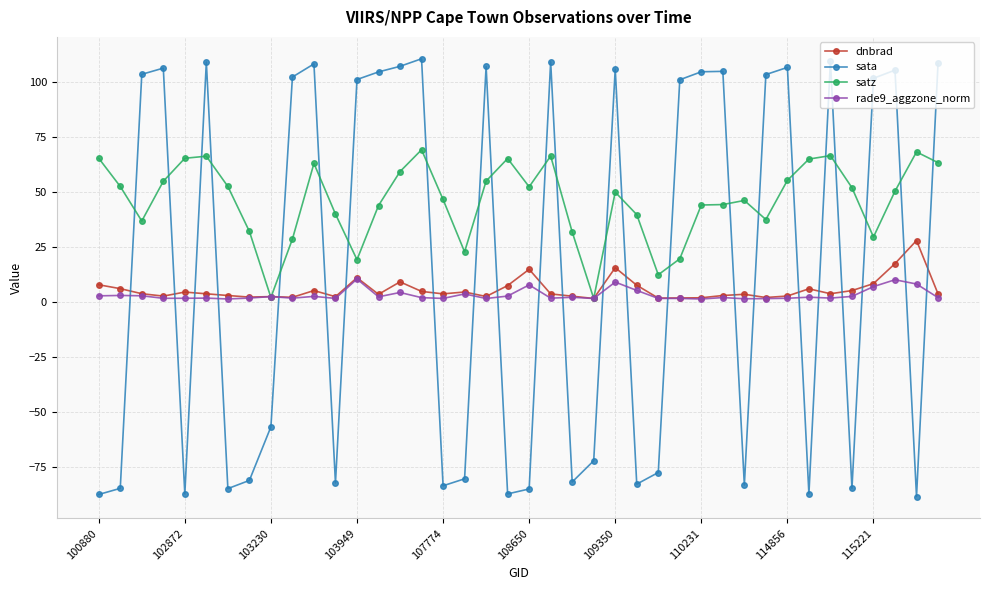

Which series has the widest spread of values?

sata